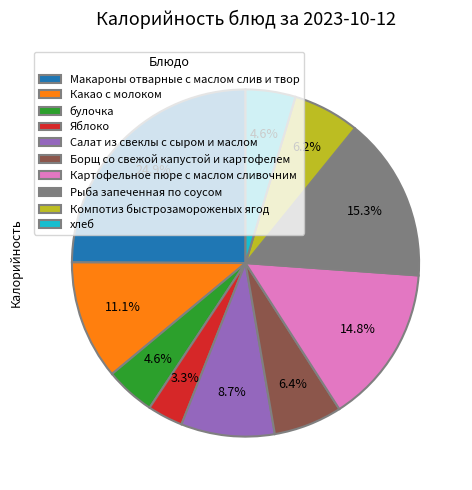

Which slice is the smallest?

Яблоко